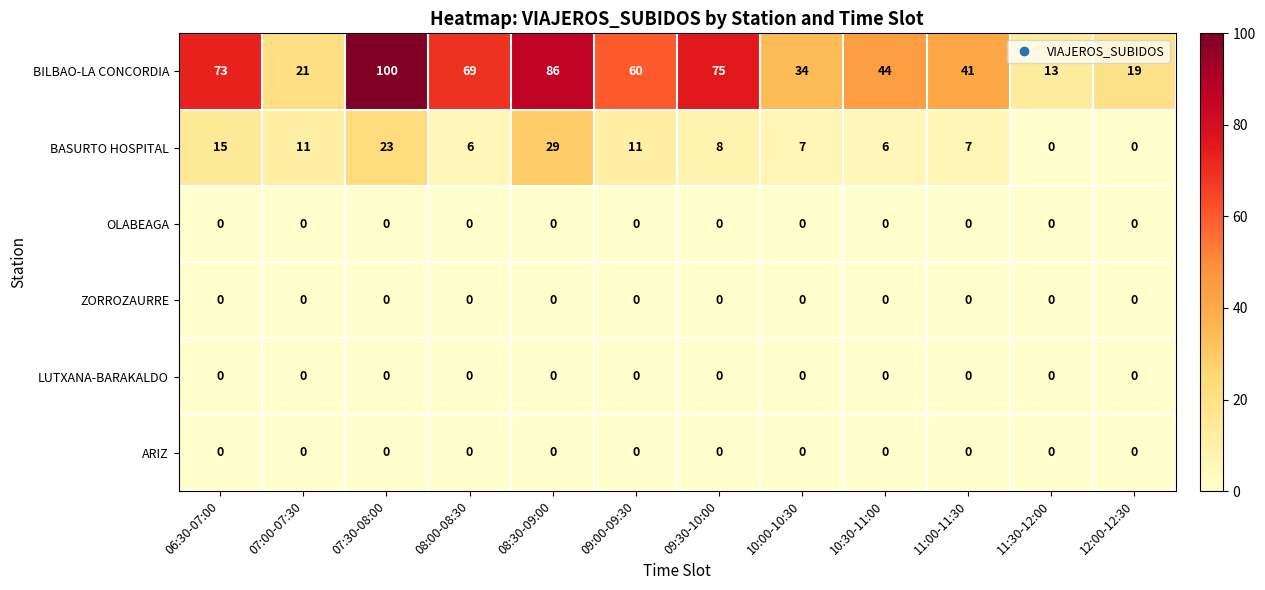

Is the value of BASURTO HOSPITAL at 09:00-09:30 greater than the value of BILBAO-LA CONCORDIA at 07:30-08:00?

No